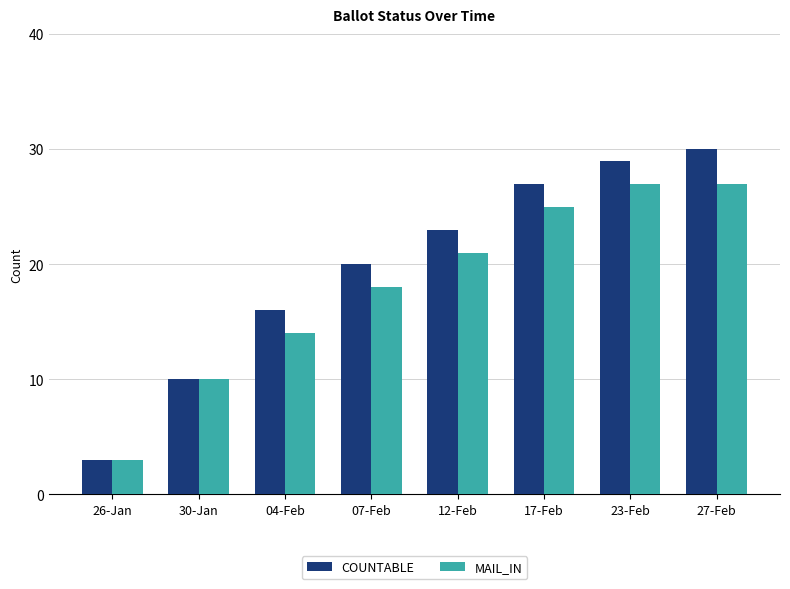

Count the number of data series in this chart.

2